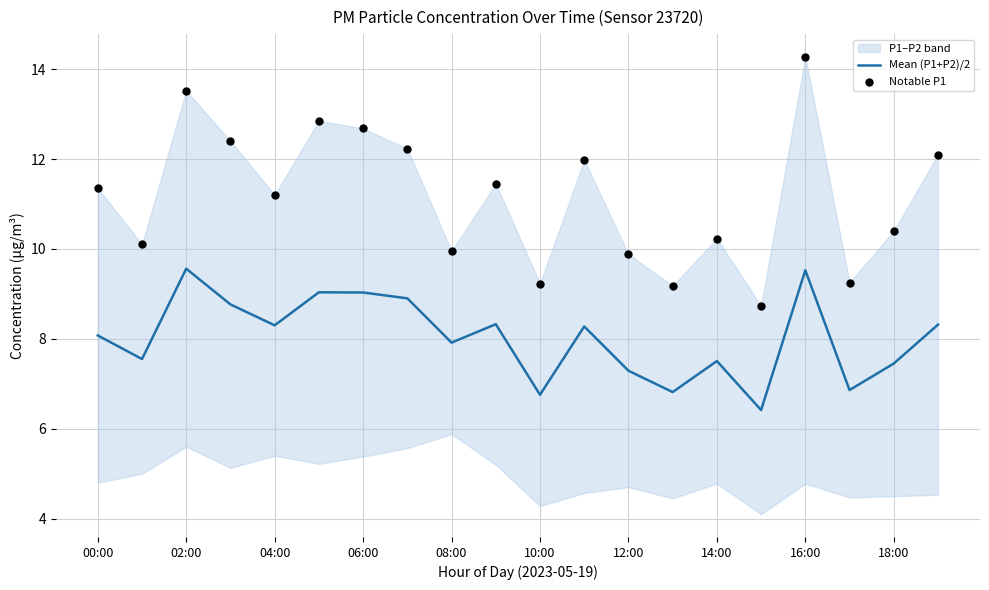

Which series reaches the maximum Y coordinate?

Notable P1